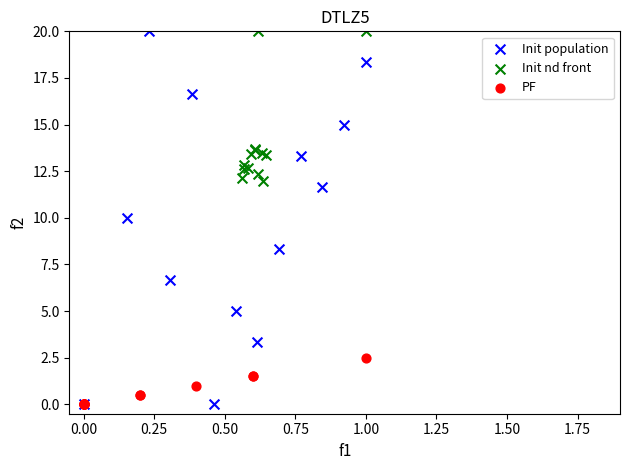

Which series has the widest spread of Y values?

Init population